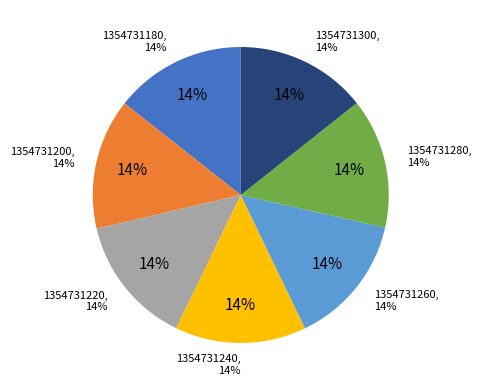

Between 1354731300 and 1354731200, which is larger?

1354731300